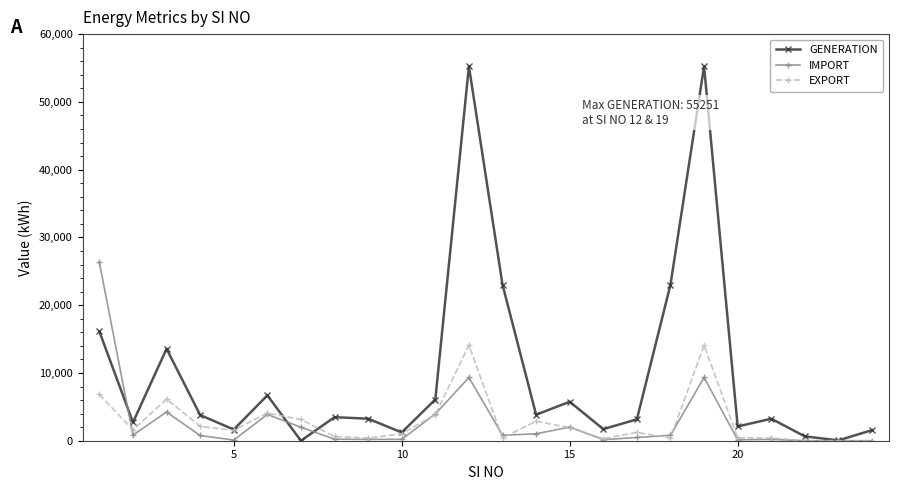

True or false: IMPORT has more than 1 points higher than both neighbors.

True